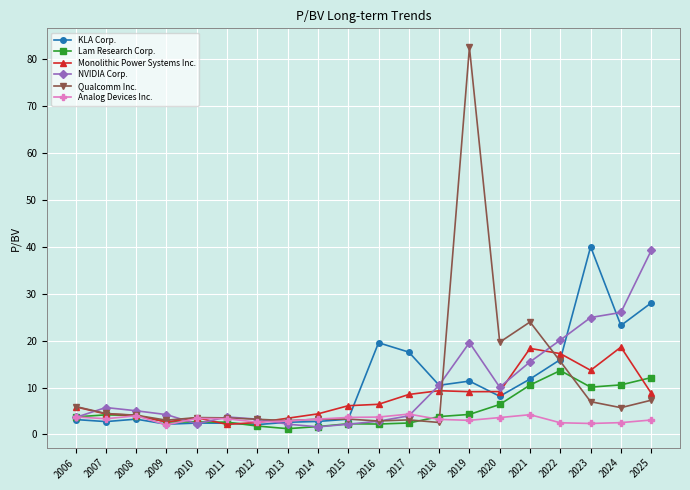

What is the total value across all series at 2010?

18.0